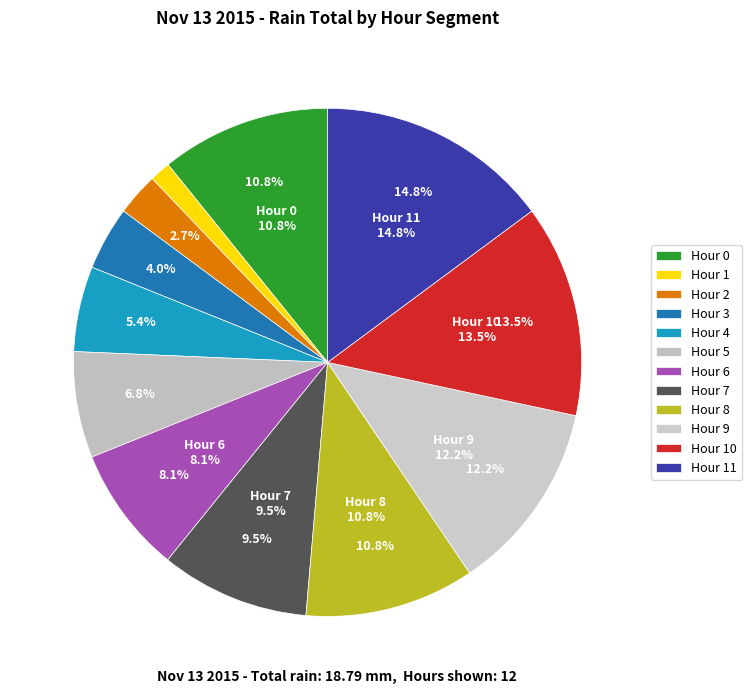

What is the largest slice in the pie chart?

Hour 11